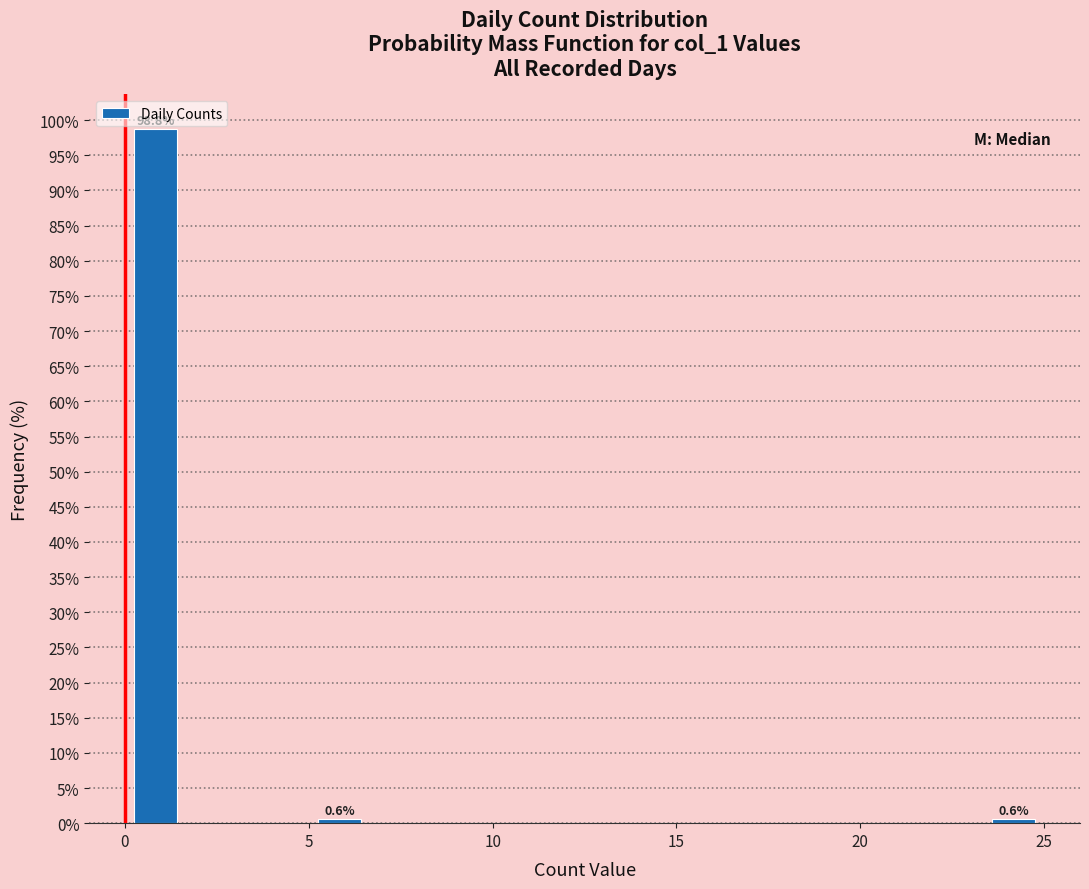

Read against the x-axis, roughly where is the centre of the tallest bar?

1.0